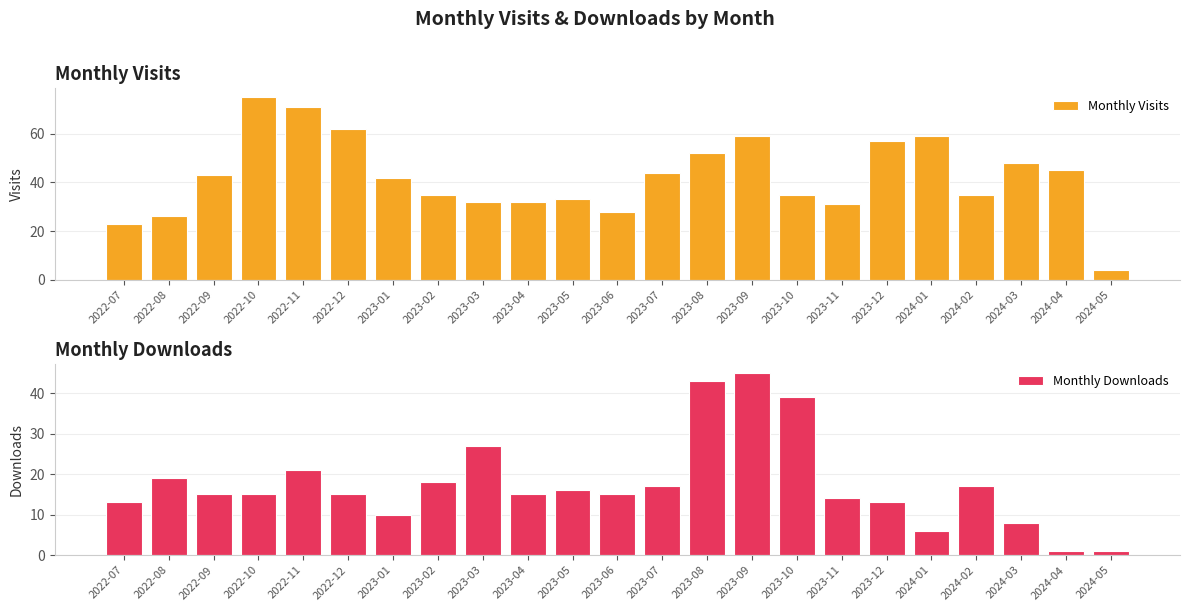

Which has a higher value, 2024-01 or 2023-10?

2024-01